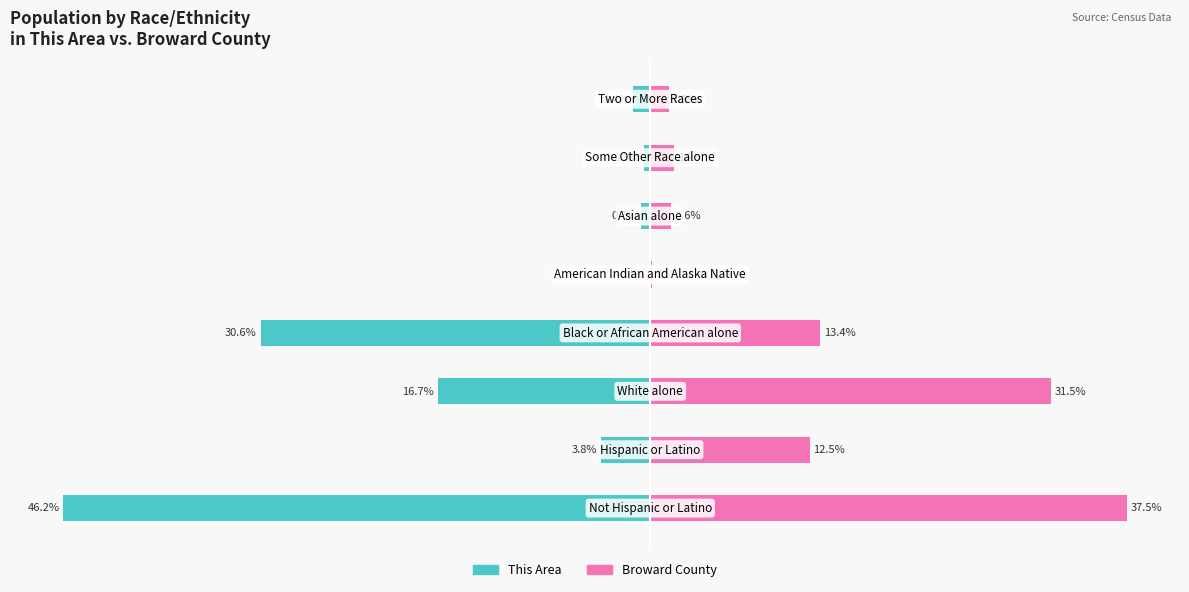

How many bars are there in total?

16